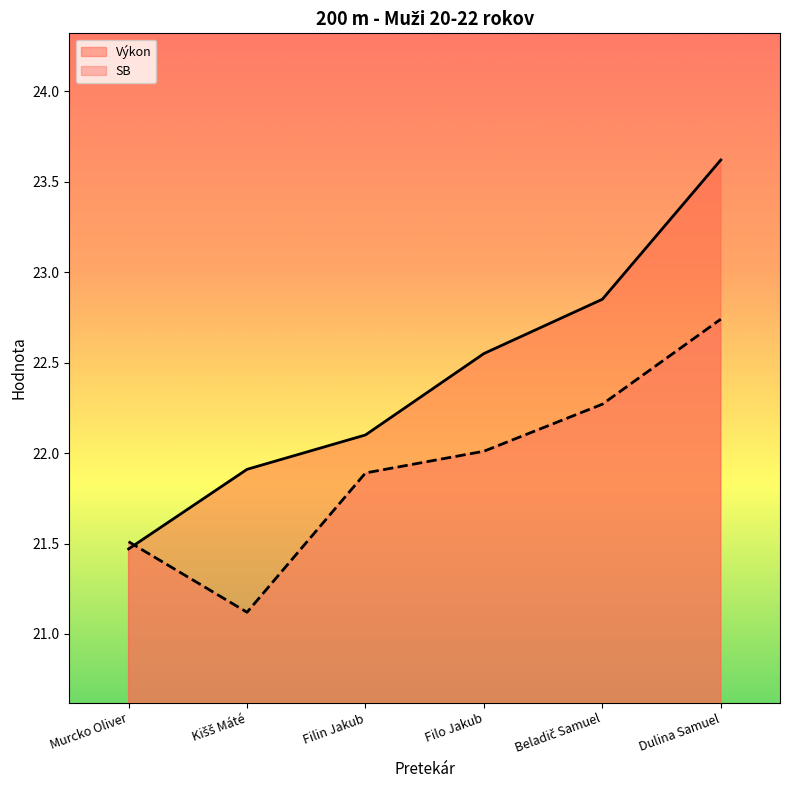

What value does the Výkon series have at Murcko Oliver?

21.5